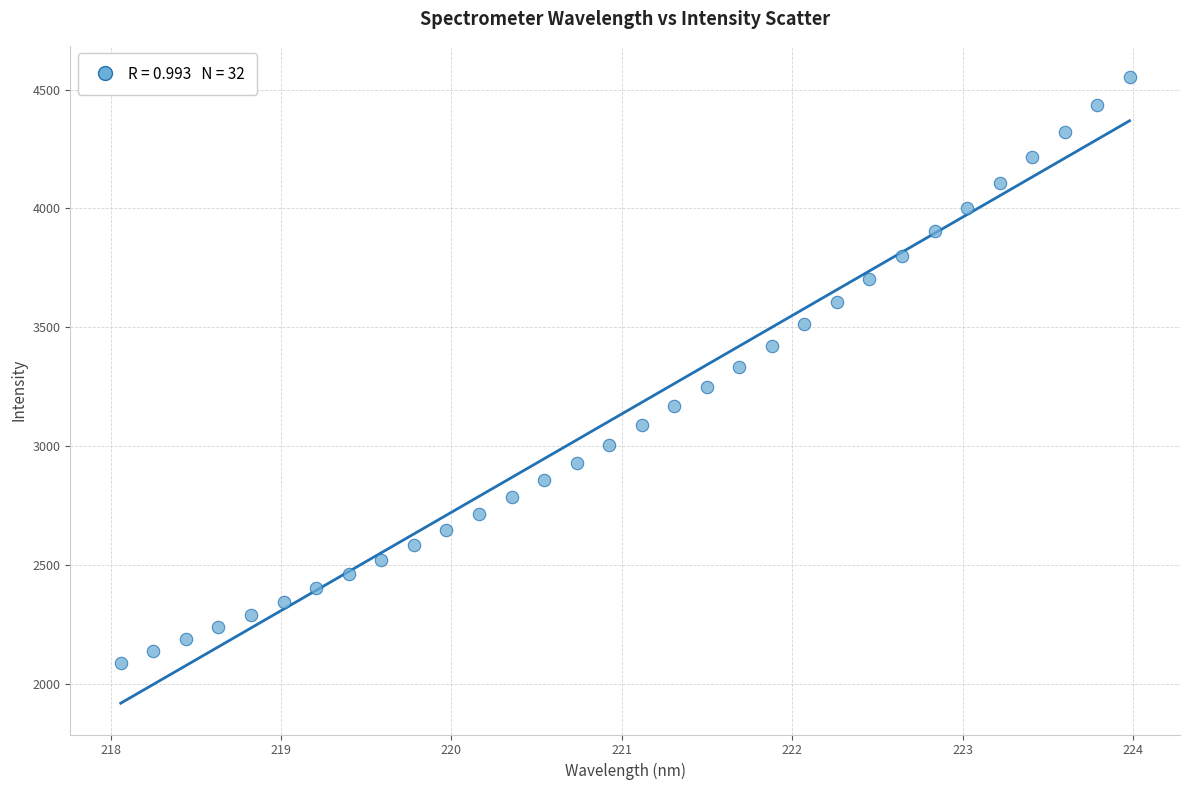

What is the range of X values (max minus min)?

5.9